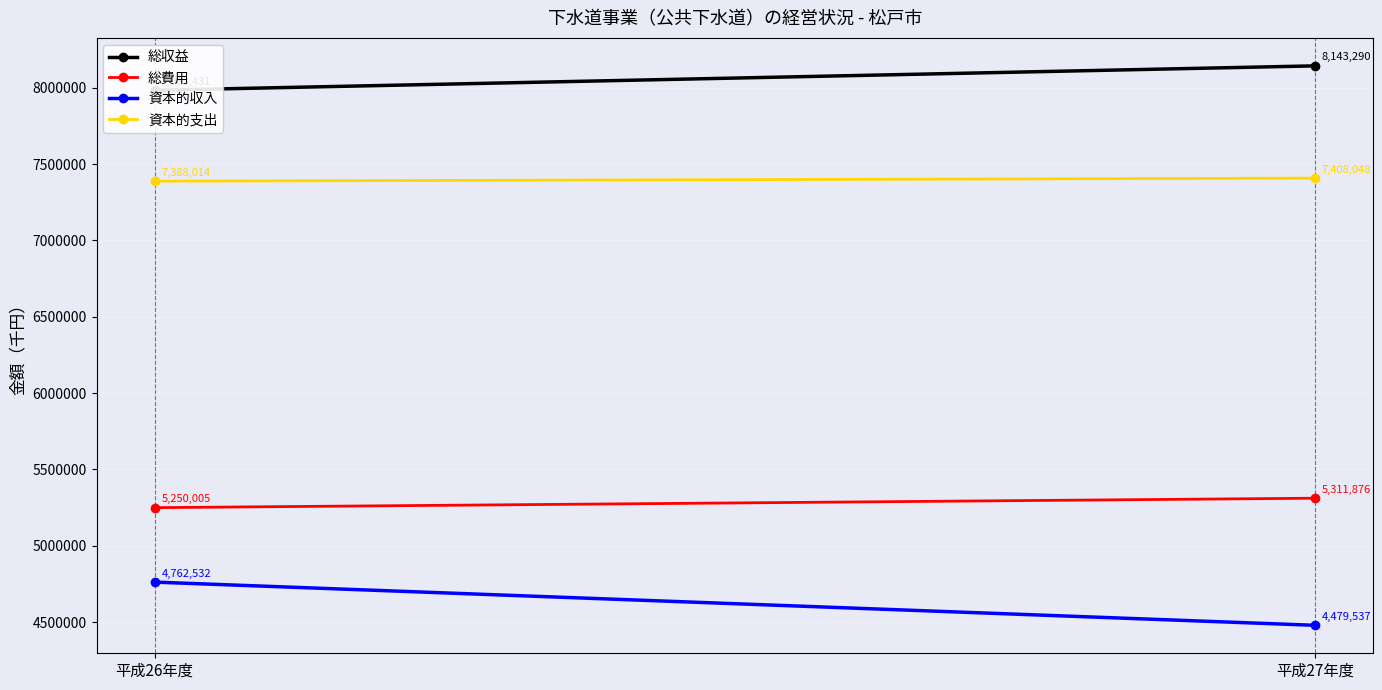

What is the greatest value displayed?

8143290